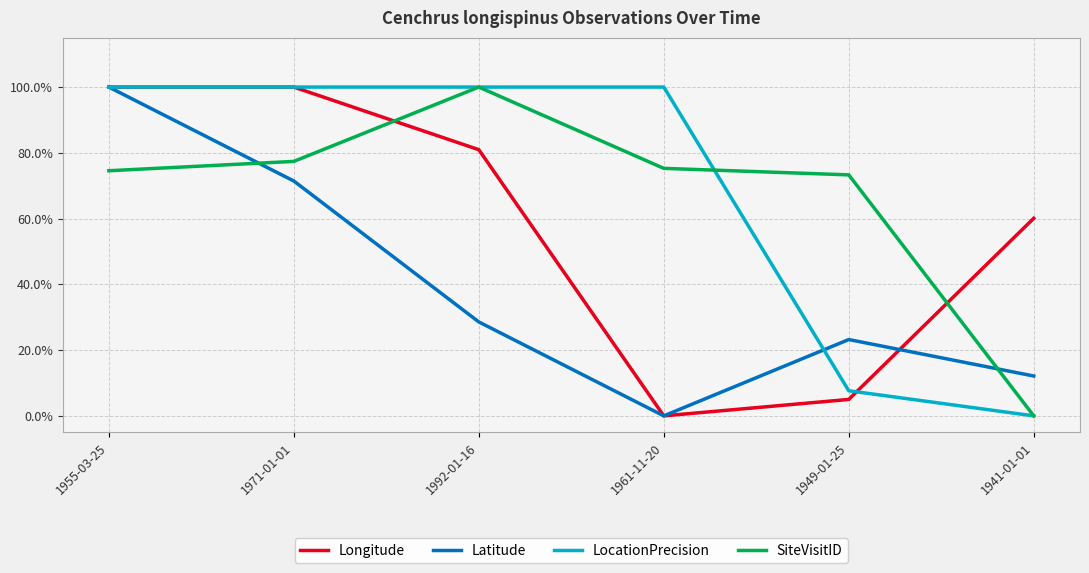

Is it true that Longitude equals 0.8 at 1992-01-16?

True